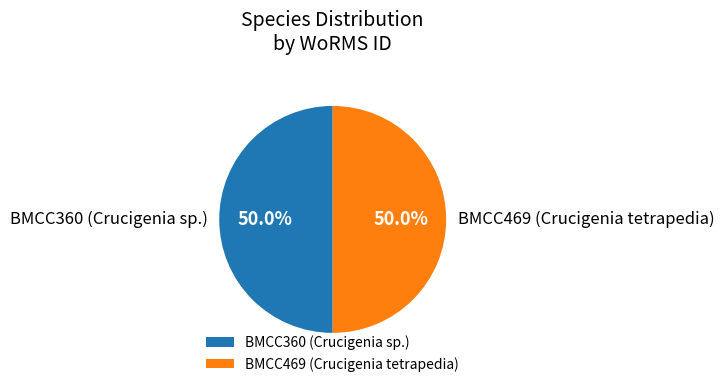

To the nearest percent, what percentage of the pie is BMCC360 (Crucigenia sp.)?

50%